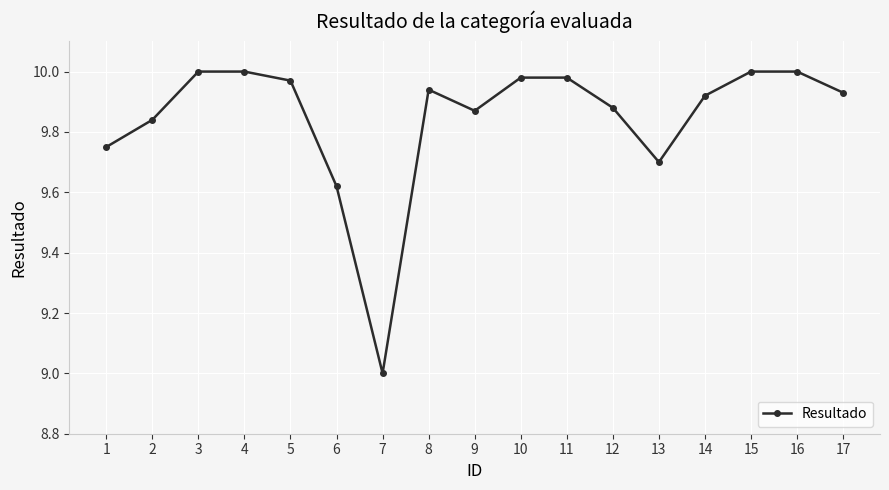

What is the change in value from 2 to 3?

+0.2